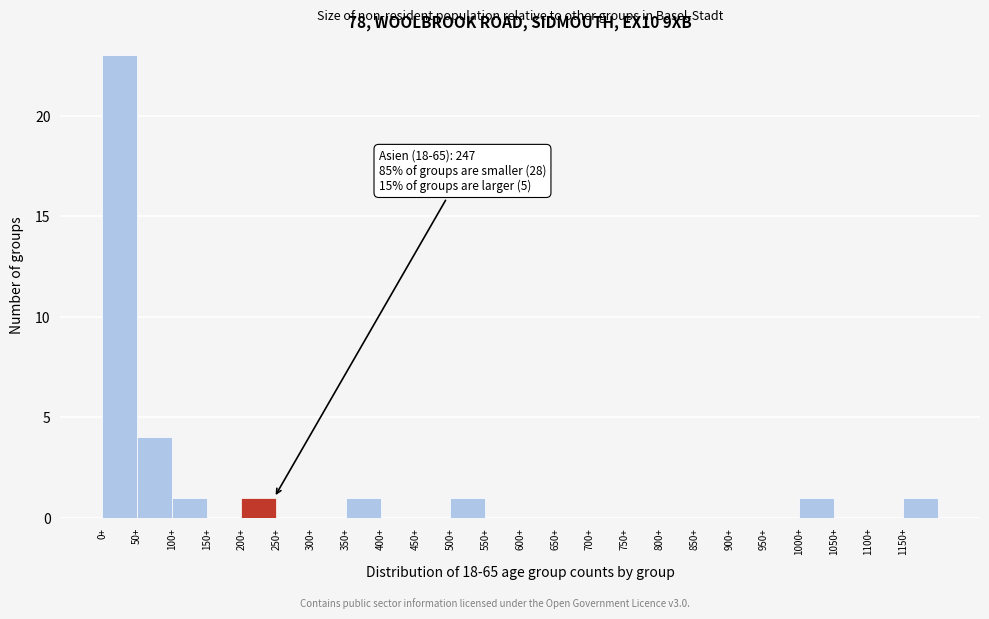

Which range on the x-axis has the tallest bar?

0 to 50